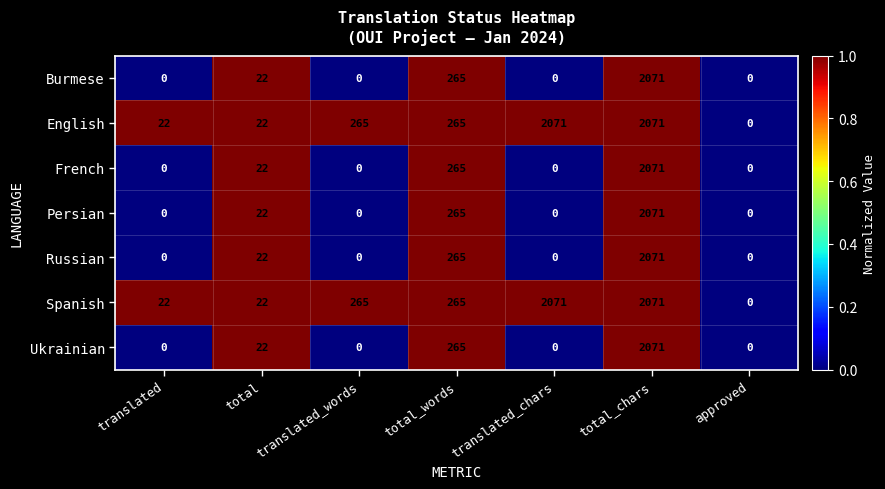

The Persian series shows 6 at total. True or false?

False